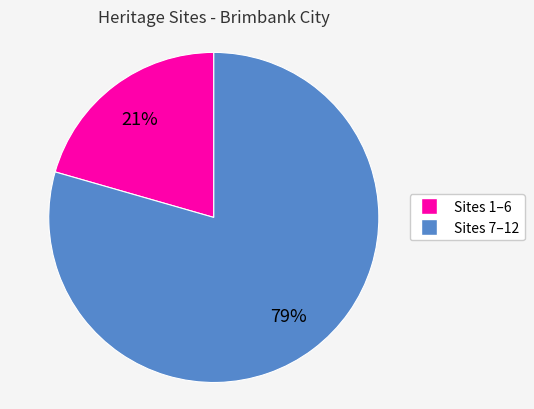

To the nearest percent, what is the average slice percentage?

50%